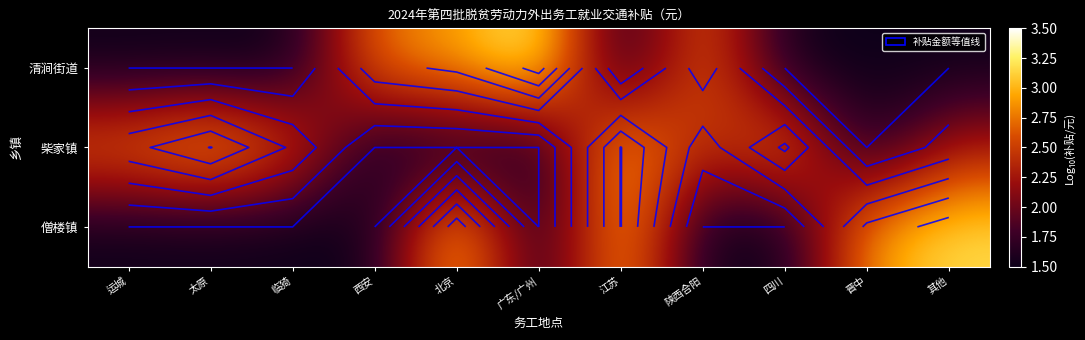

The 柴家镇 series shows 1.7 at 太原. True or false?

False